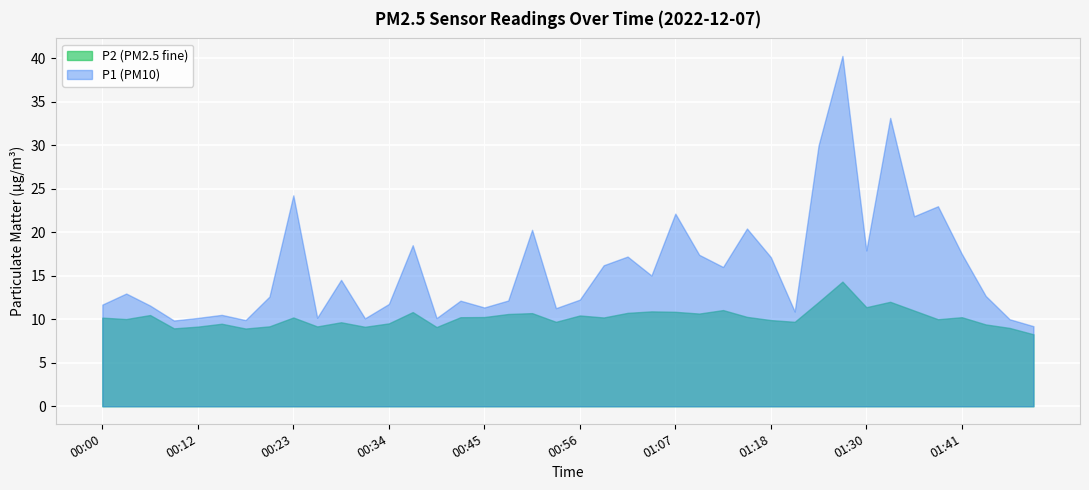

What is the sum of all P1 values?

635.9